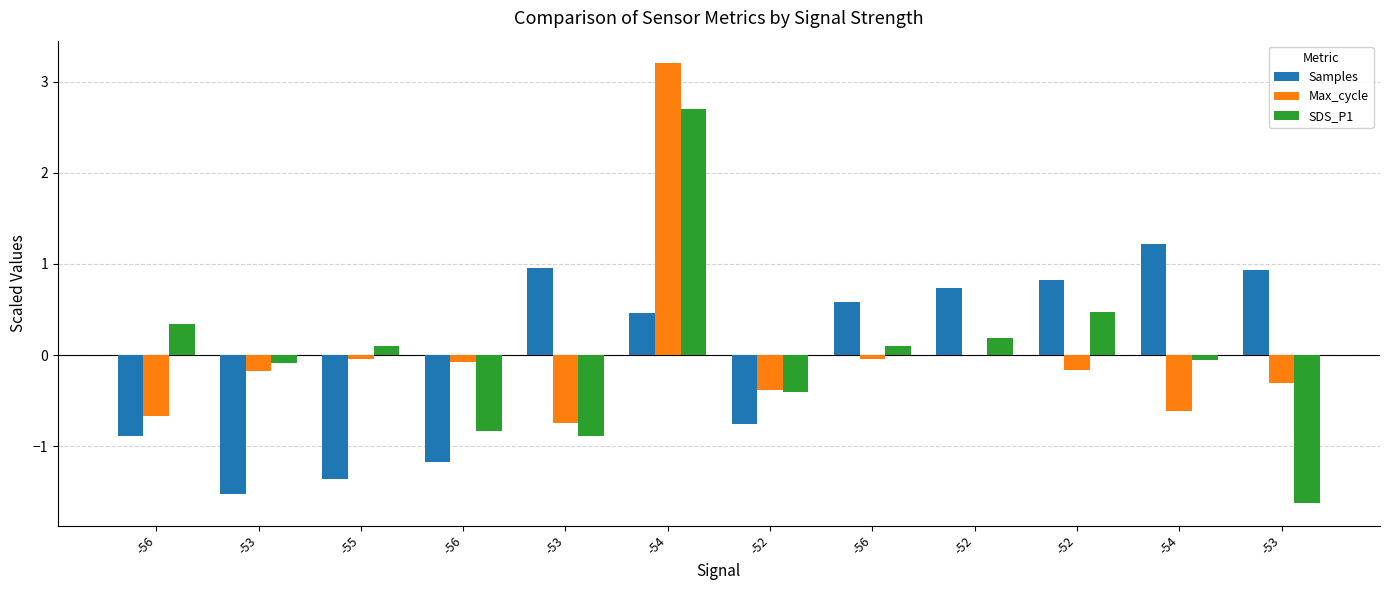

At which category does the chart reach its peak across all series?

-54